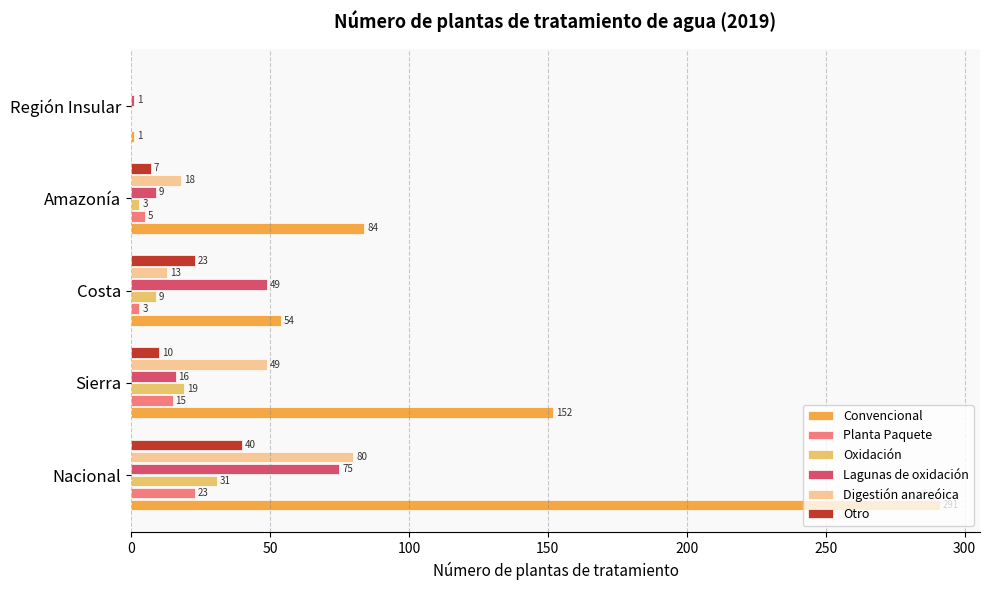

At which category is the sum across all series the highest?

Nacional